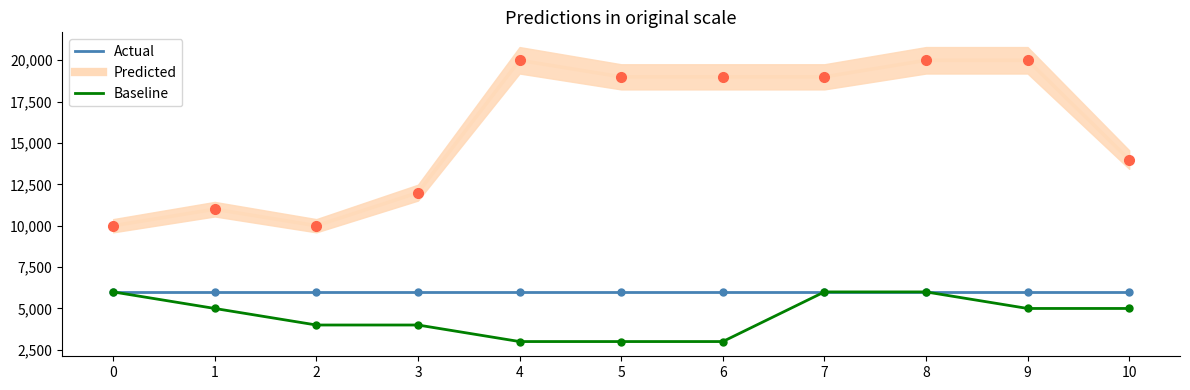

Between 3 and 8, which series saw the biggest shift?

Predicted